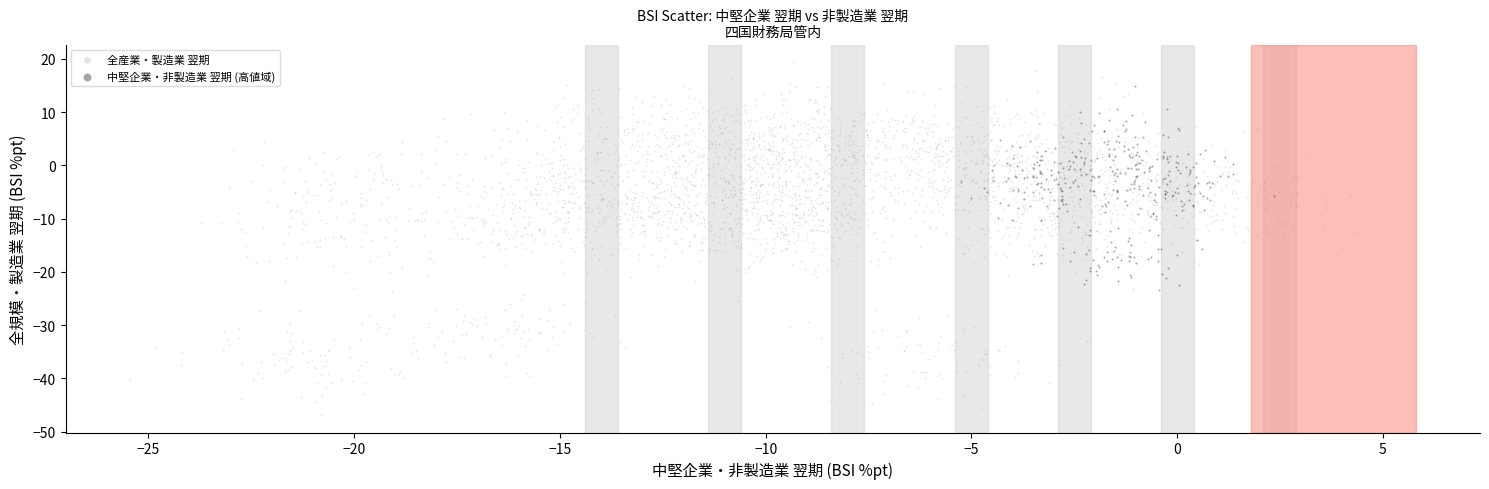

Which series reaches the minimum Y coordinate?

全産業・製造業 翌期